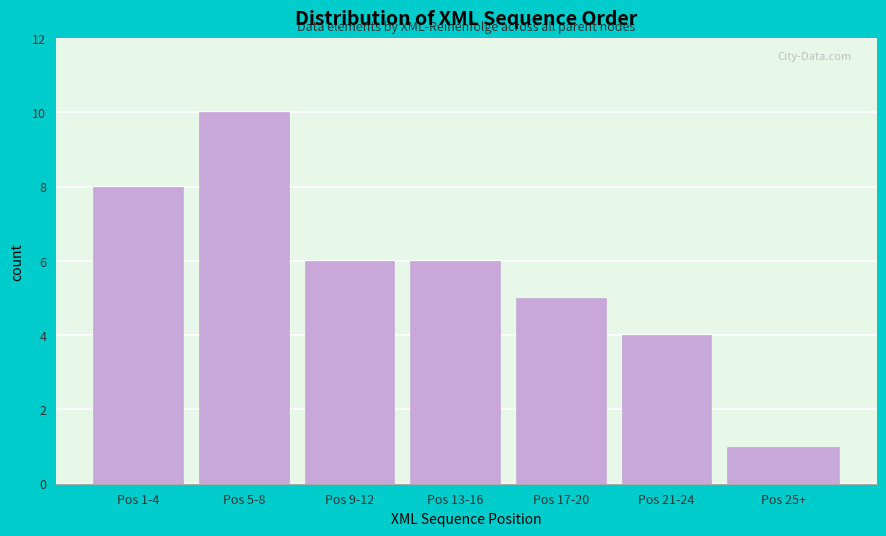

Reading left to right, list all the values displayed in this chart.

Pos 1-4=8	Pos 5-8=10	Pos 9-12=6	Pos 13-16=6	Pos 17-20=5	Pos 21-24=4	Pos 25+=1